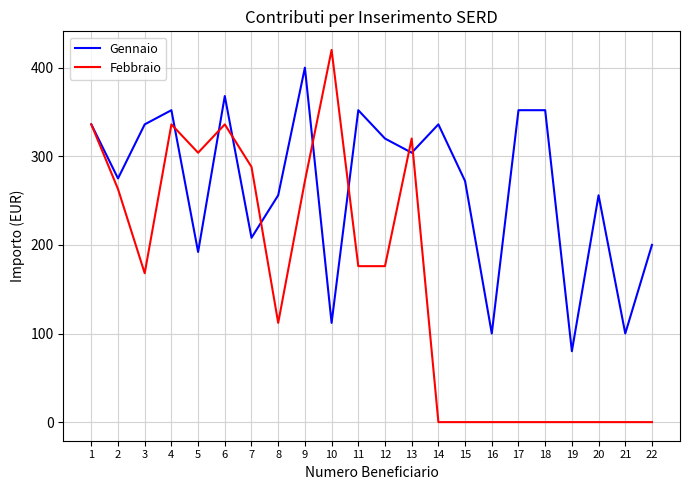

What is the sum of all Febbraio values?

3507